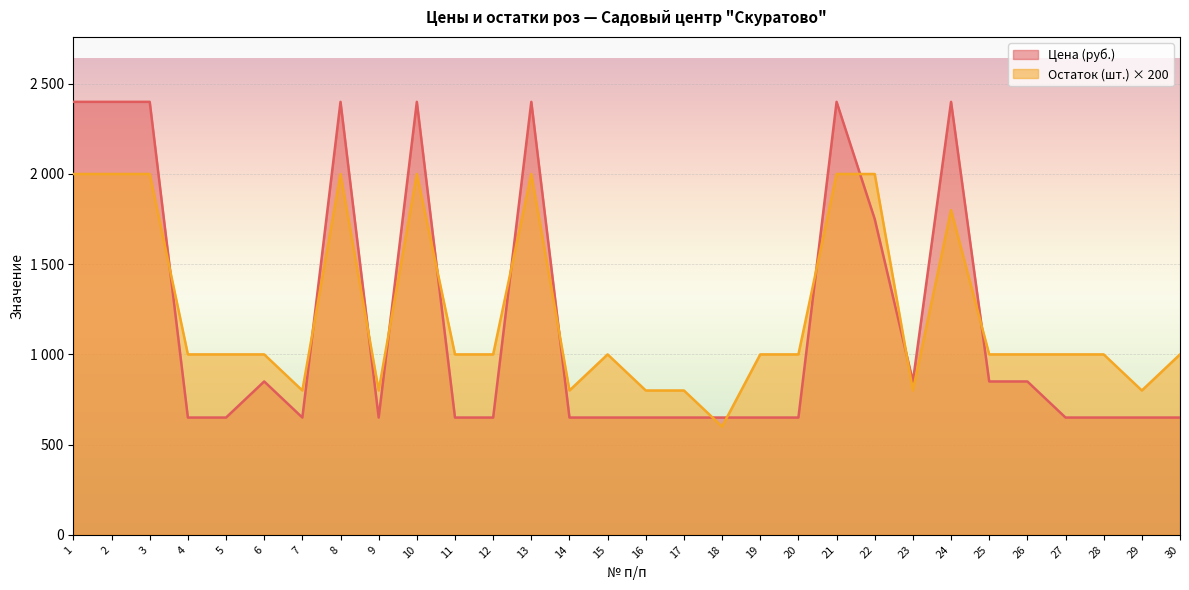

Does the chart display data point markers on the line(s)?

No